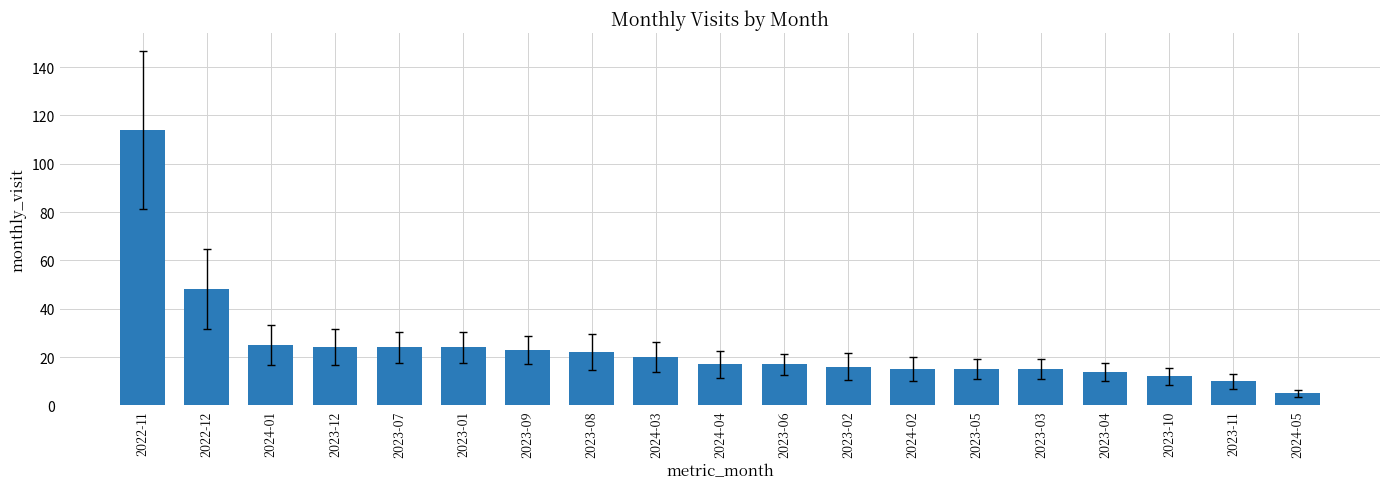

What is the ratio of the value at 2023-02 to the value at 2023-07?

0.7